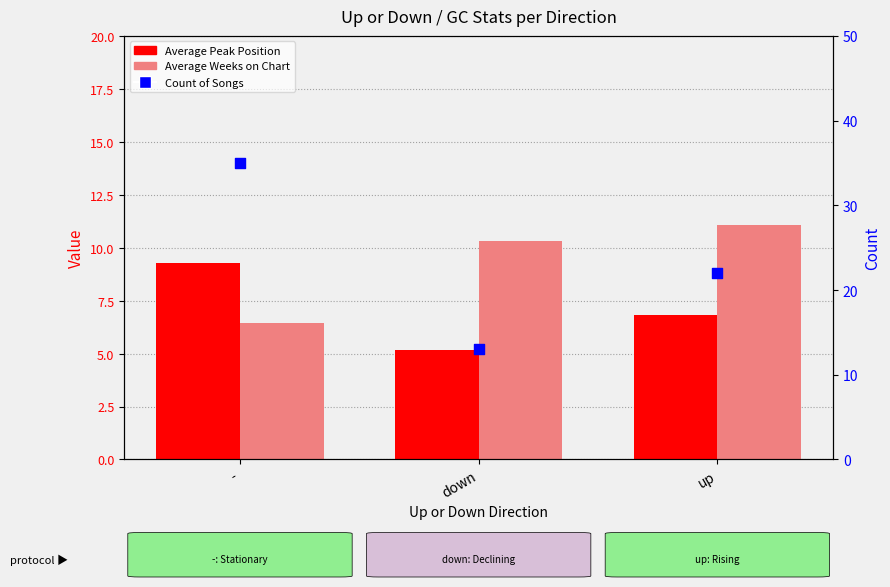

Which series has the largest total across all categories?

Count of Songs